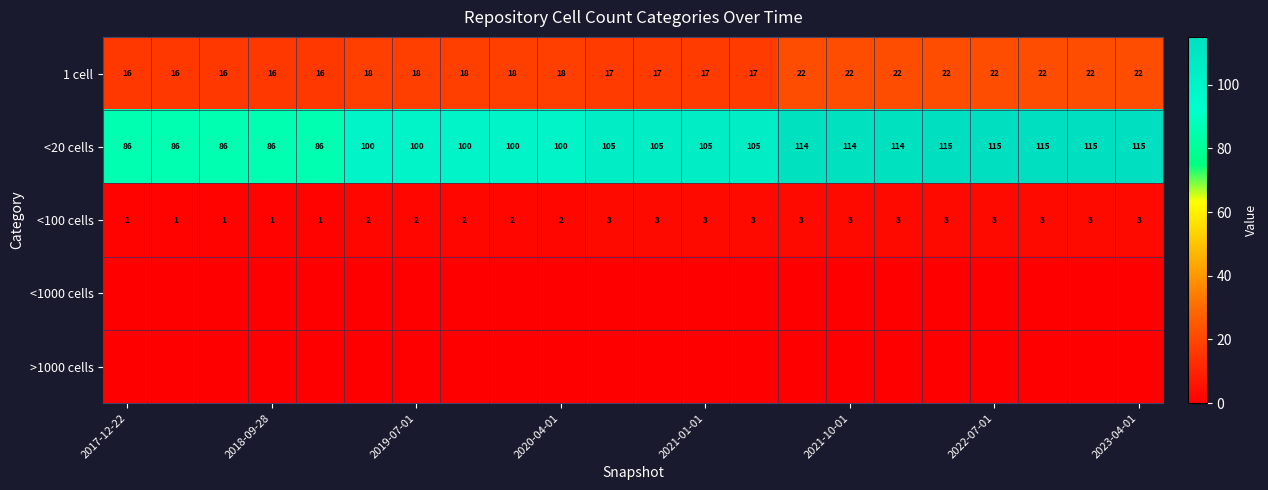

How many <100 cells values are between 2 and 3?

17